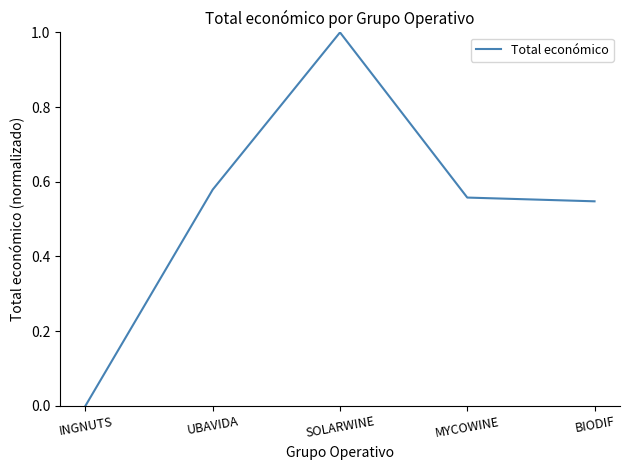

What position from the left is SOLARWINE?

3